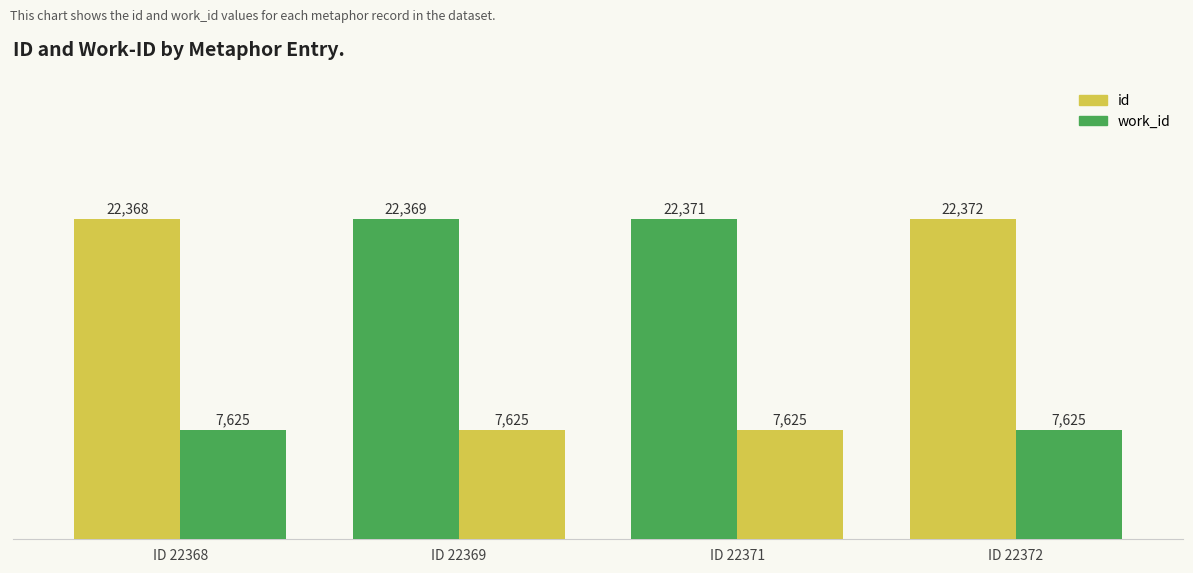

At which category is the sum across all series the highest?

ID 22372